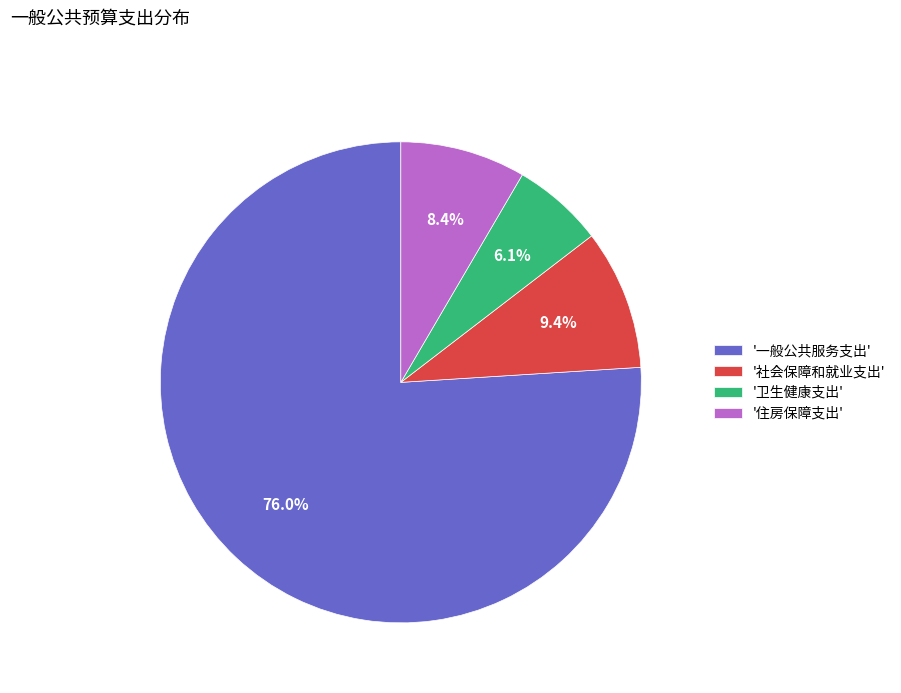

Count the number of slices in the pie.

4